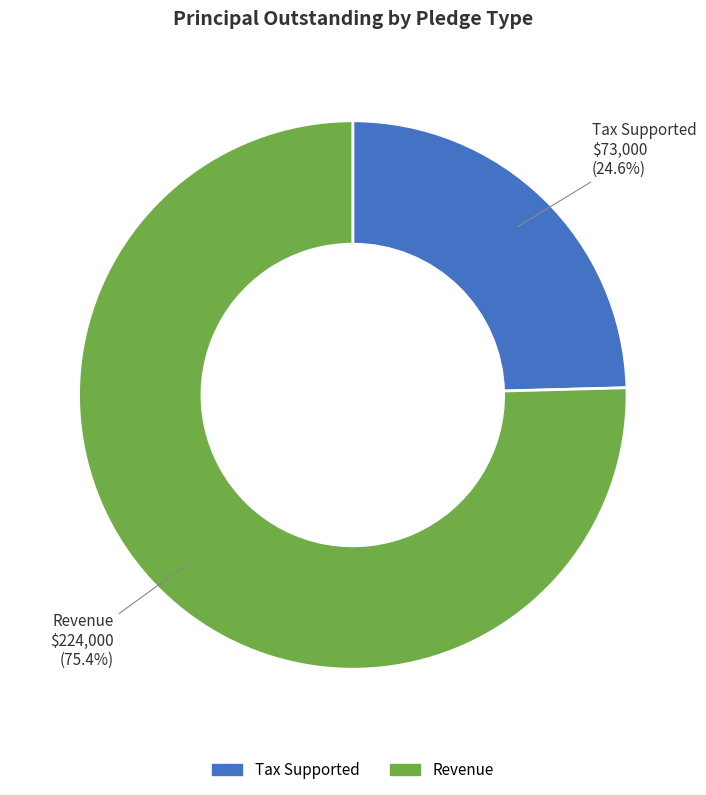

To the nearest percent, what portion does Tax Supported represent?

25%